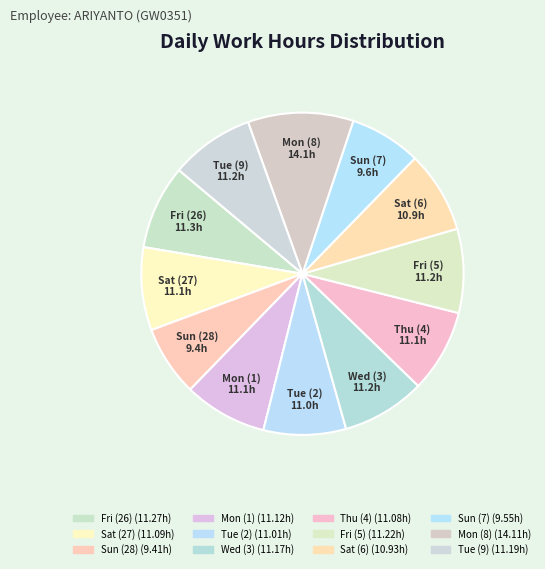

Does Tue (2) represent more than half of the total?

No